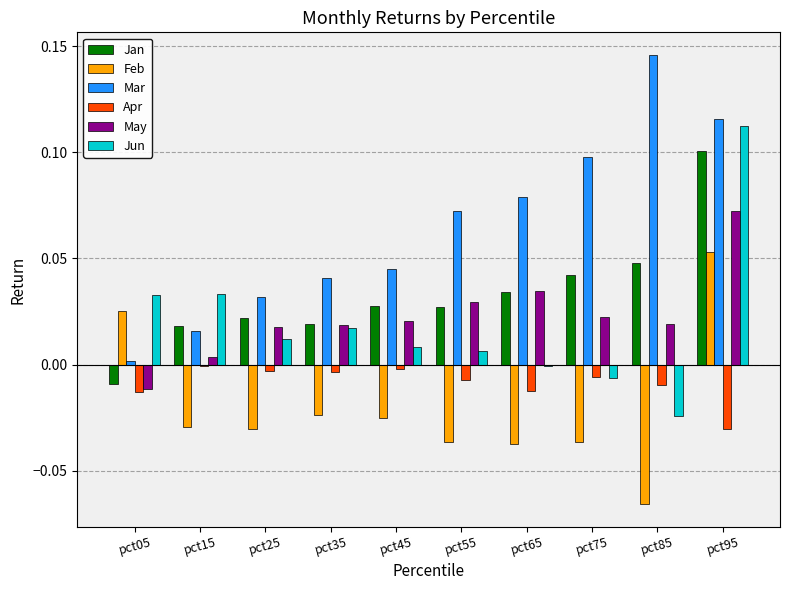

Between pct15 and pct85, which series saw the biggest shift?

Mar